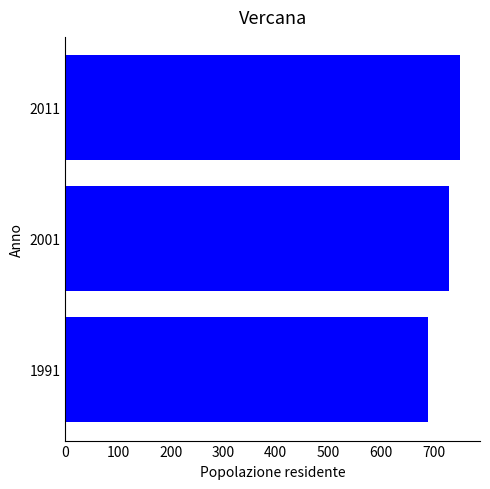

What is the average value?

723